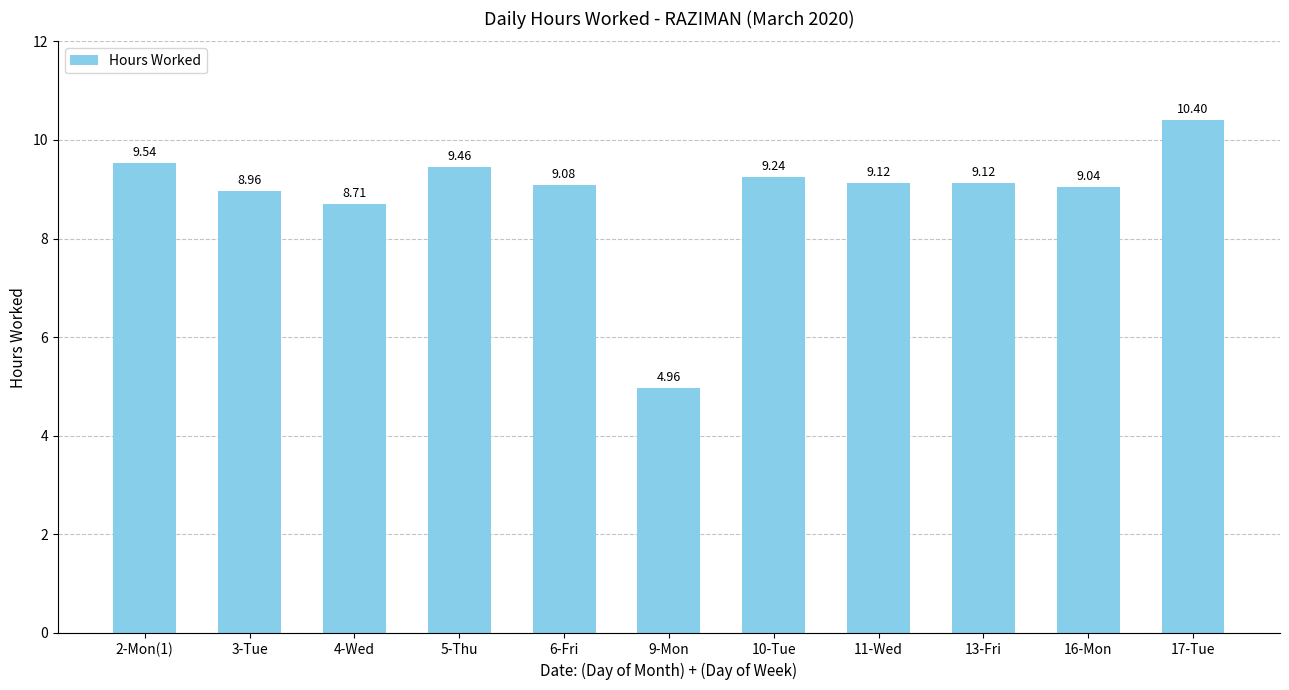

What is the sum of all values?

97.6